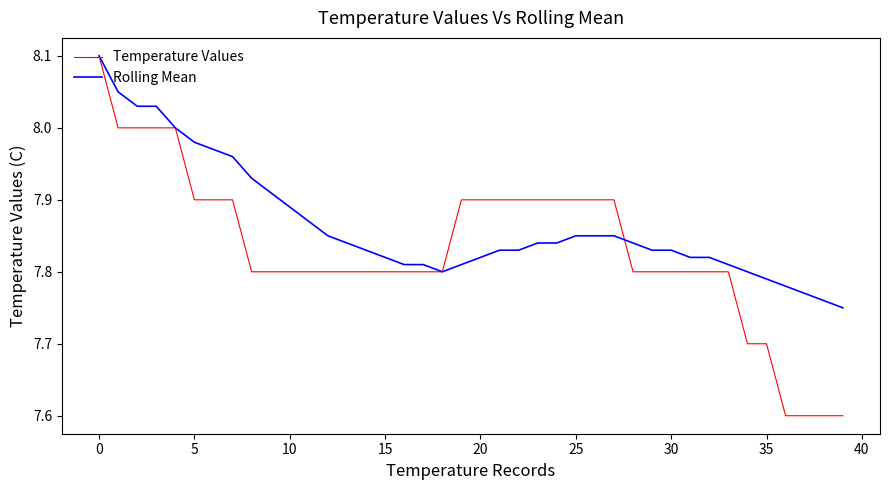

What is the smallest value displayed?

7.6